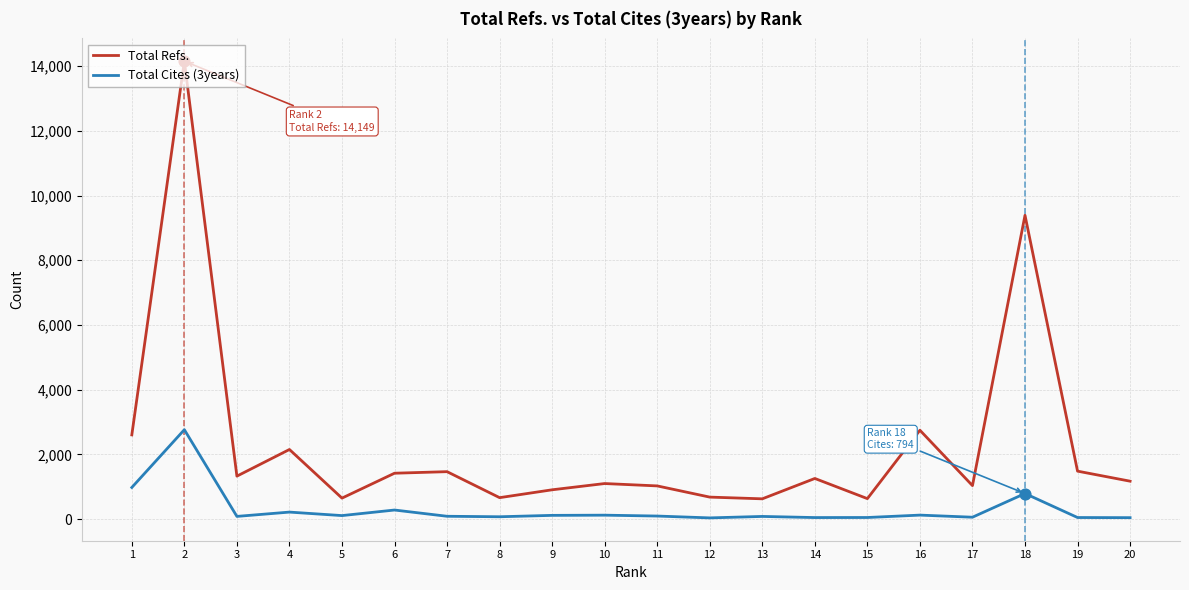

Which series has the widest spread of values?

Total Refs.